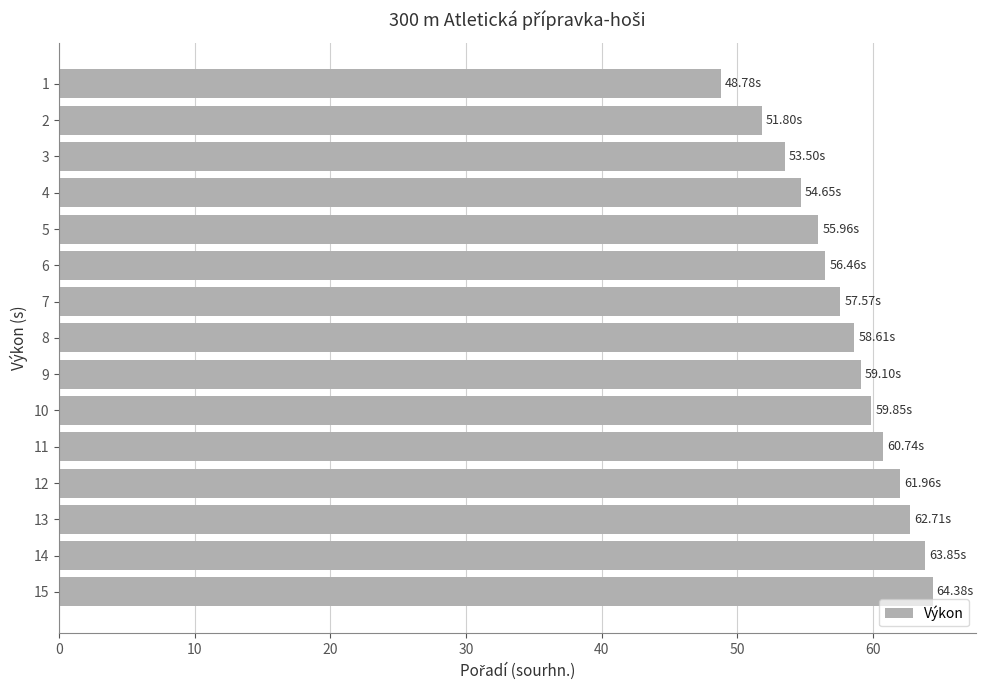

What is the difference between the values at 1 and 11?

12.0